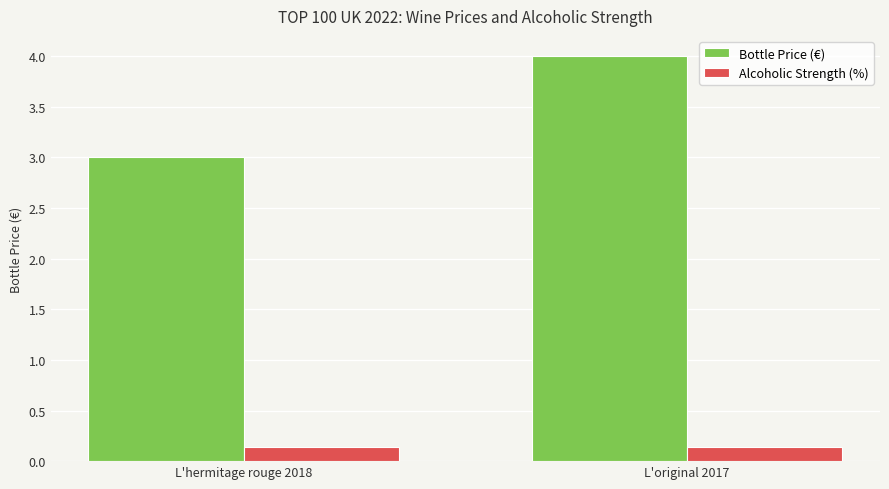

What is the difference between the Bottle Price (€) values at L'hermitage rouge 2018 and L'original 2017?

1.0